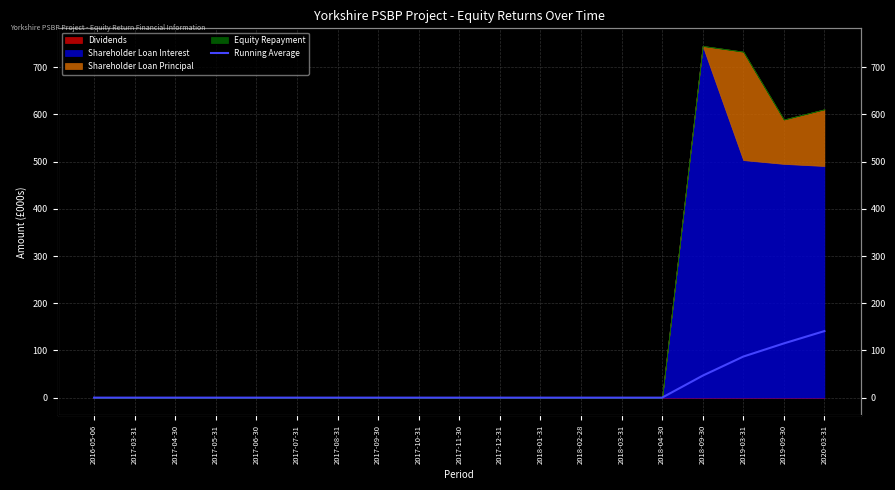

What is the difference between the second highest and second lowest values?

114.8